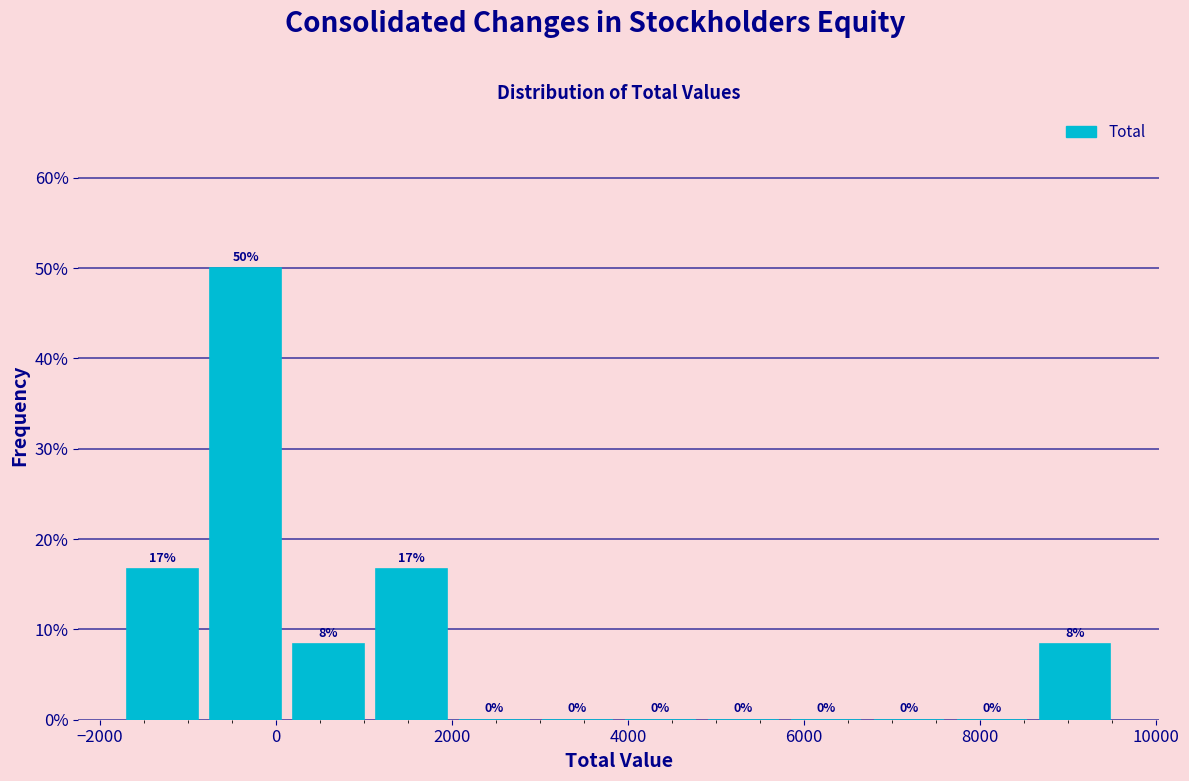

Over which range of the x-axis is the bar tallest?

-800 to 200